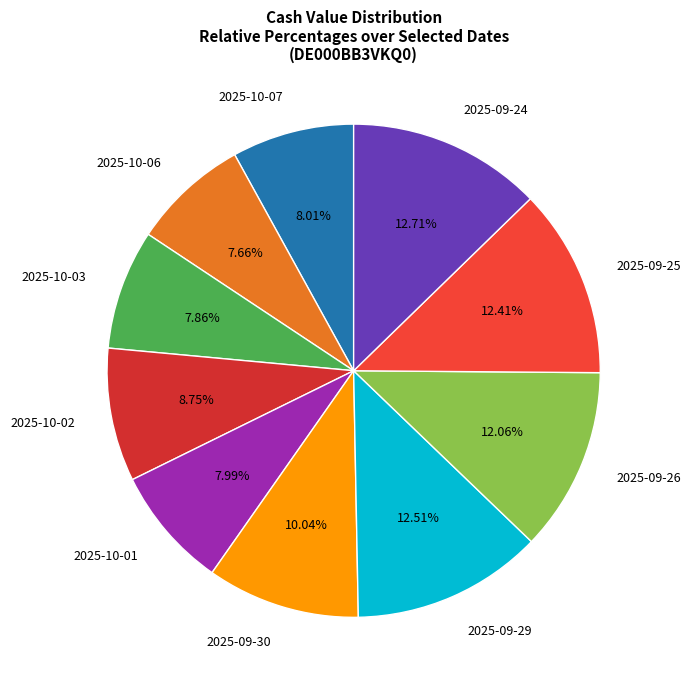

To the nearest percent, what portion does 2025-09-26 represent?

12%